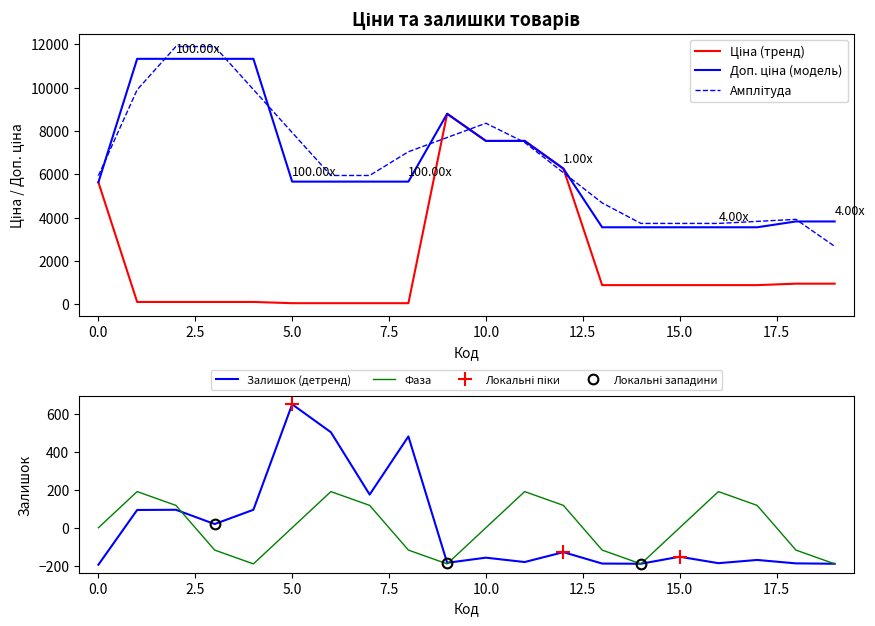

What is the highest value of the Залишок (детренд) series?

649.5